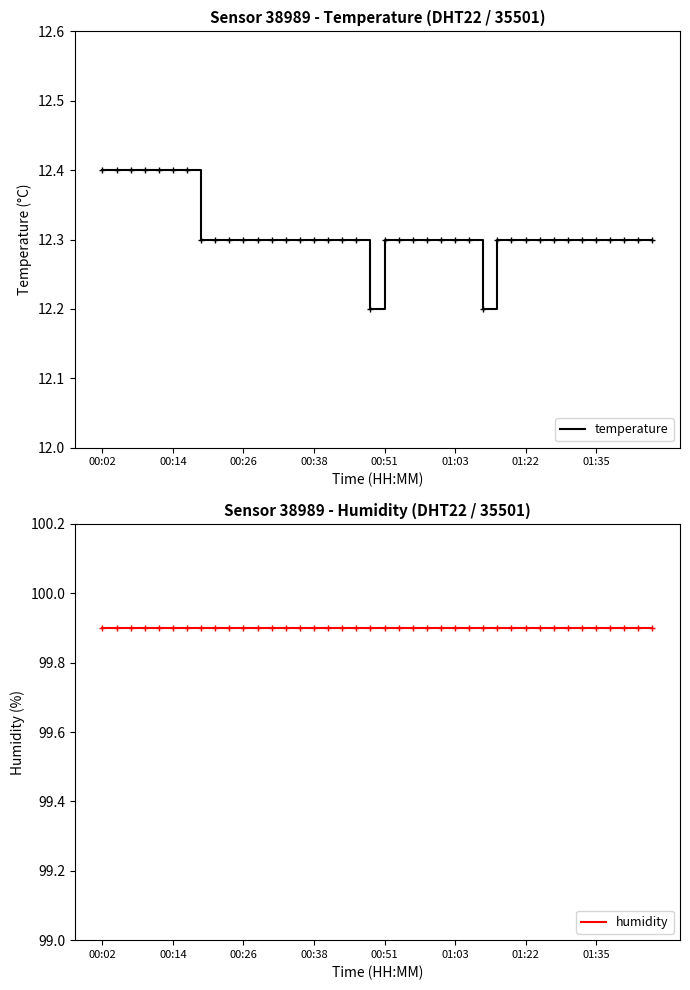

What is the average value of the humidity series?

99.9